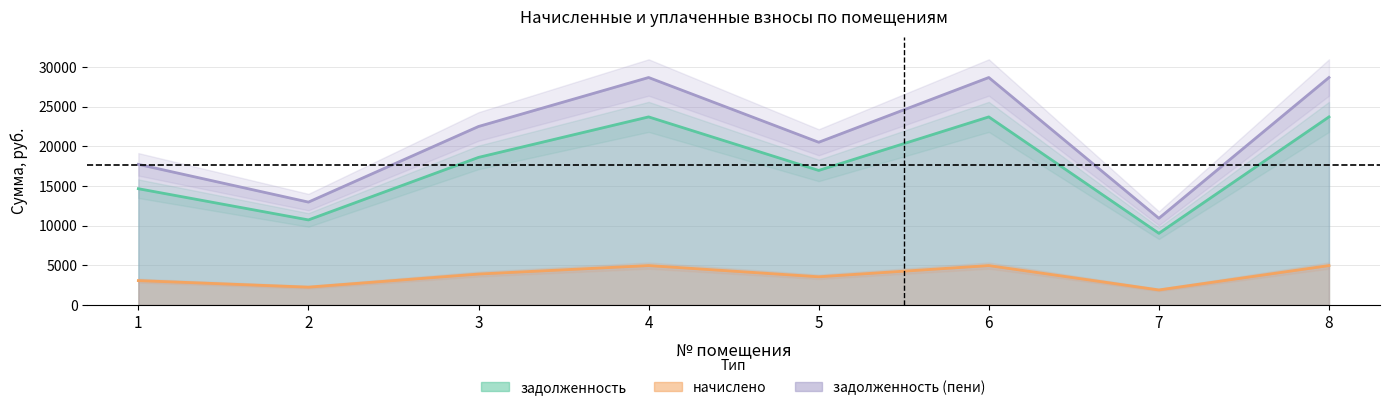

What is the sum of all задолженность (пени) values?

170619.5